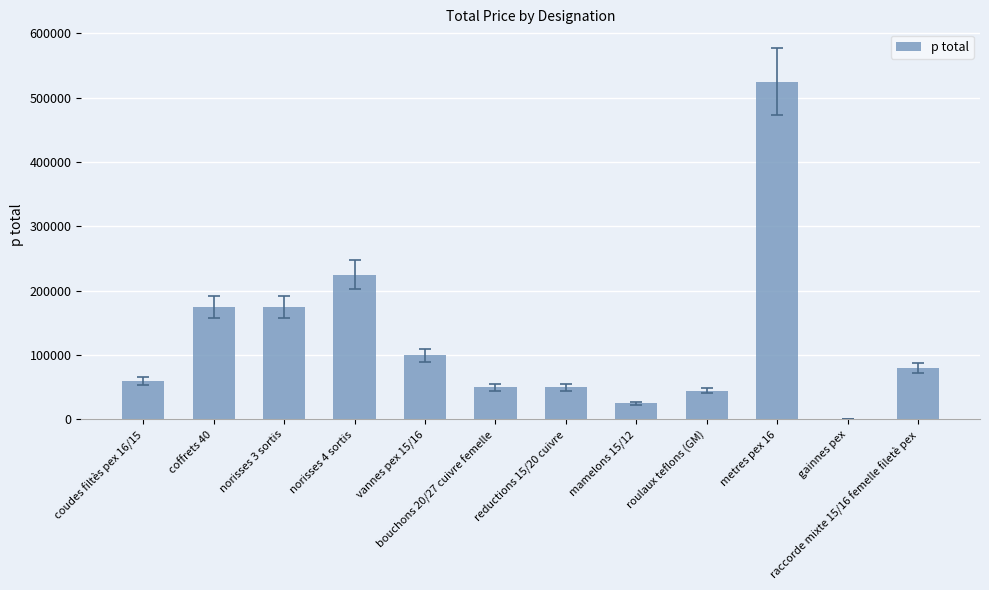

How many positive values are there?

11